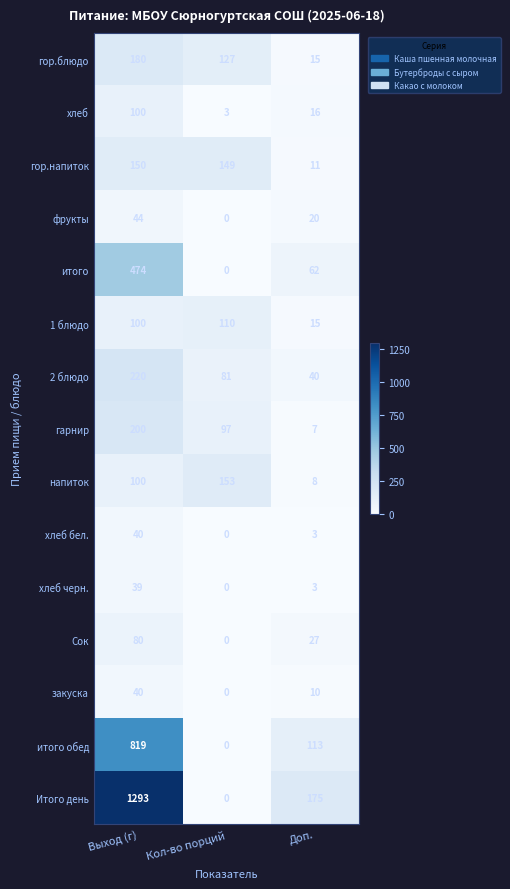

How many distinct data groups are displayed?

15